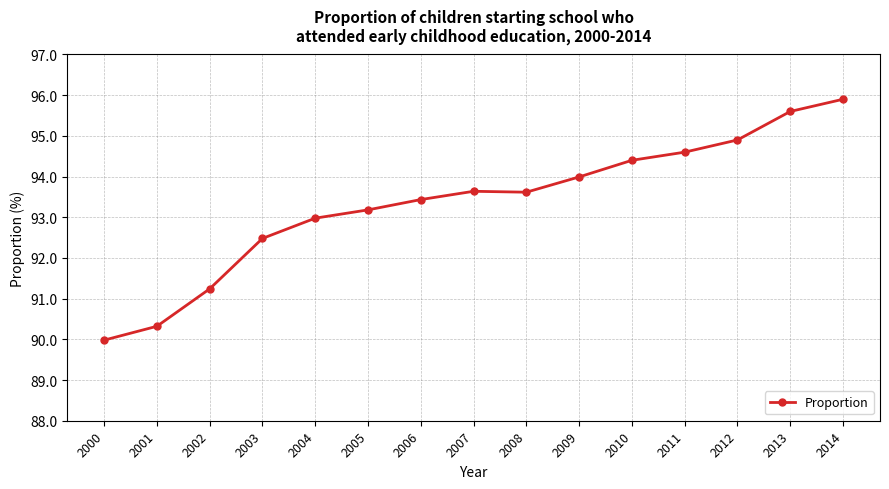

Read the value at 2013.

95.6